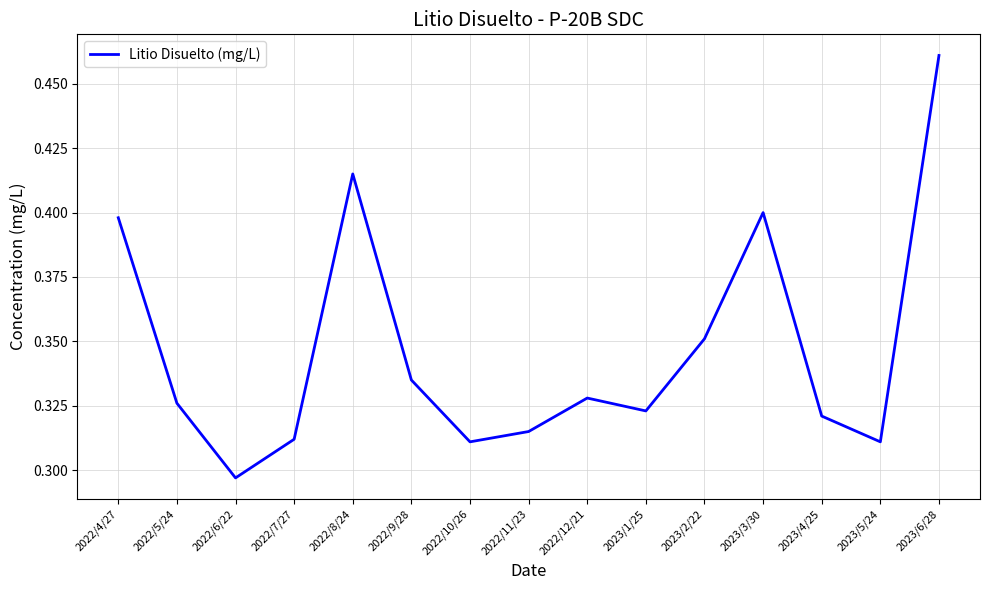

Which has a higher value, 2023/1/25 or 2022/8/24?

2022/8/24